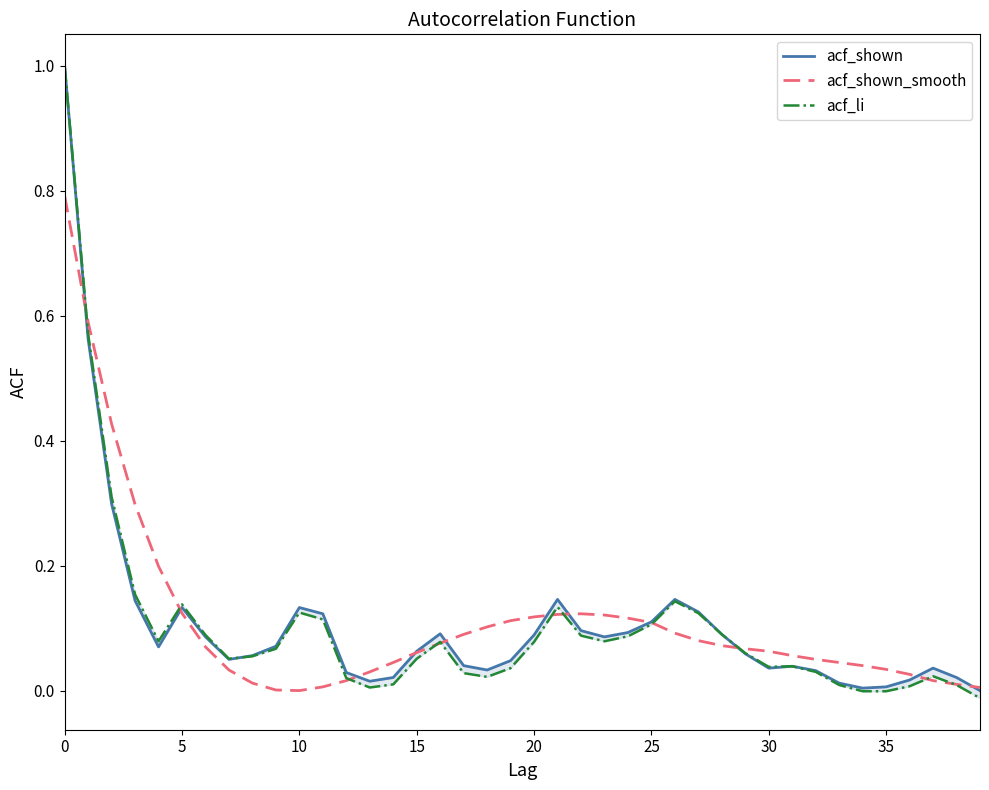

How many negative values does the acf_li series have?

3